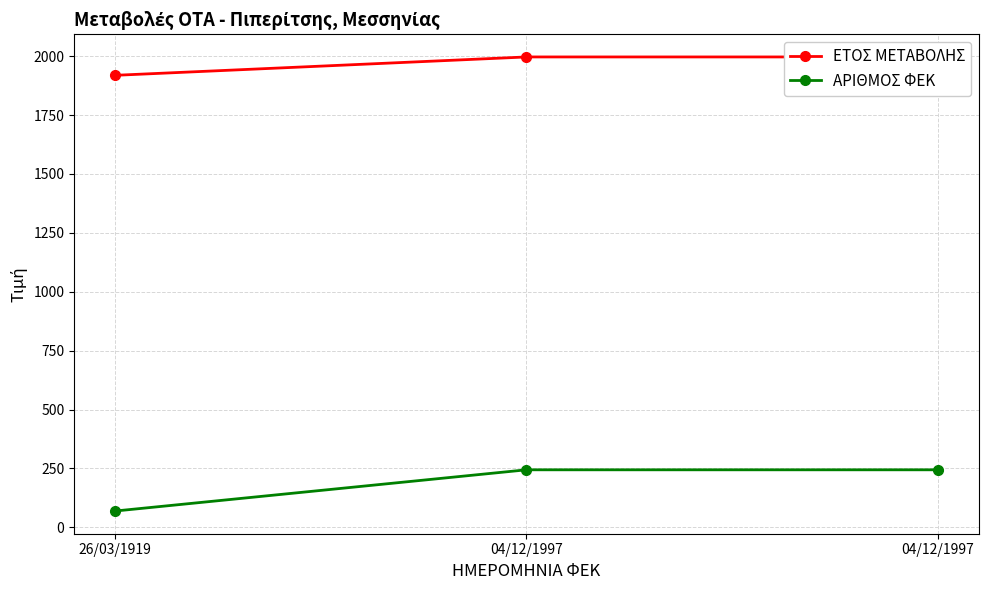

Which category has the lowest value in the ΑΡΙΘΜΟΣ ΦΕΚ series?

26/03/1919